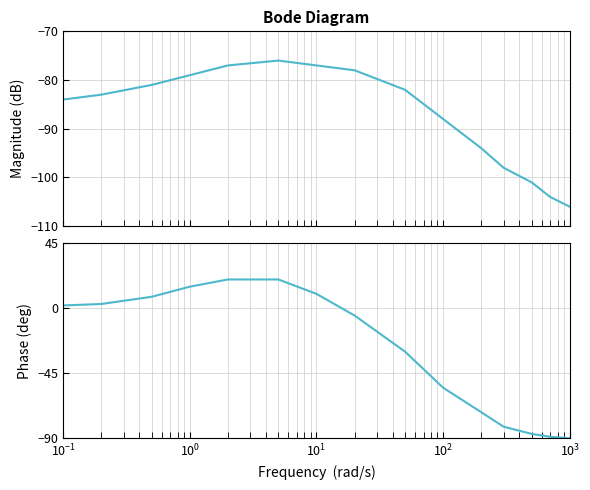

What is the difference between the maximum and minimum values in the Magnitude series?

30